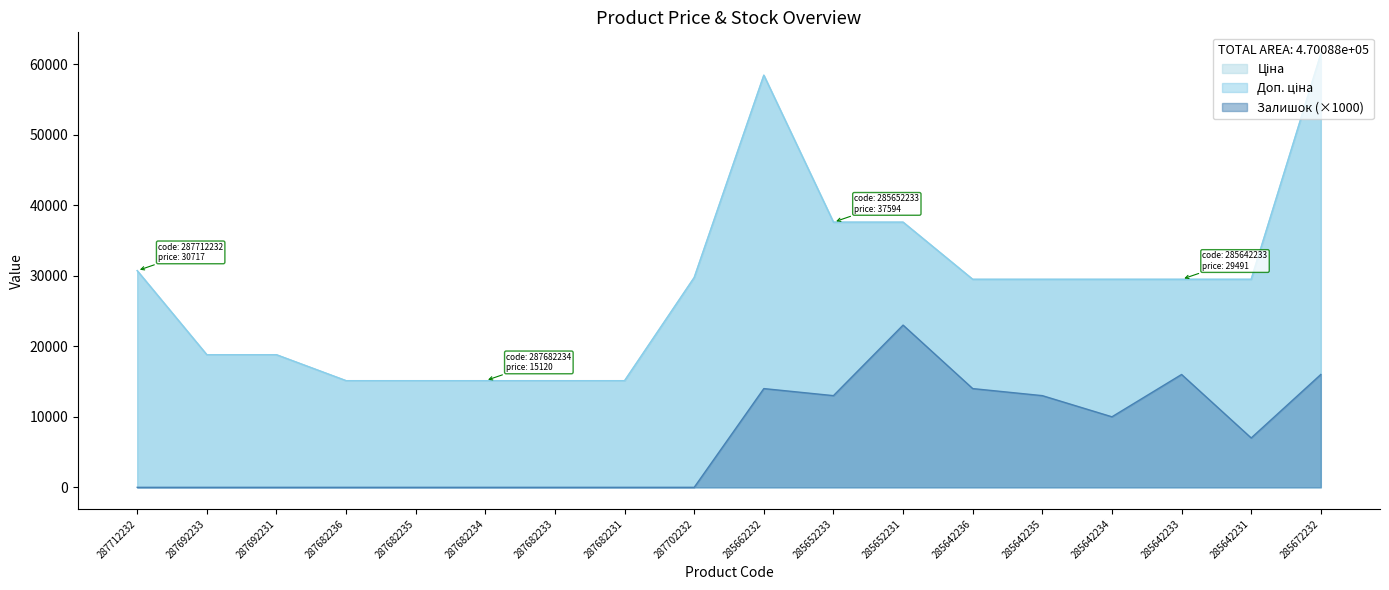

True or false: Залишок and Ціна cross at least once.

False